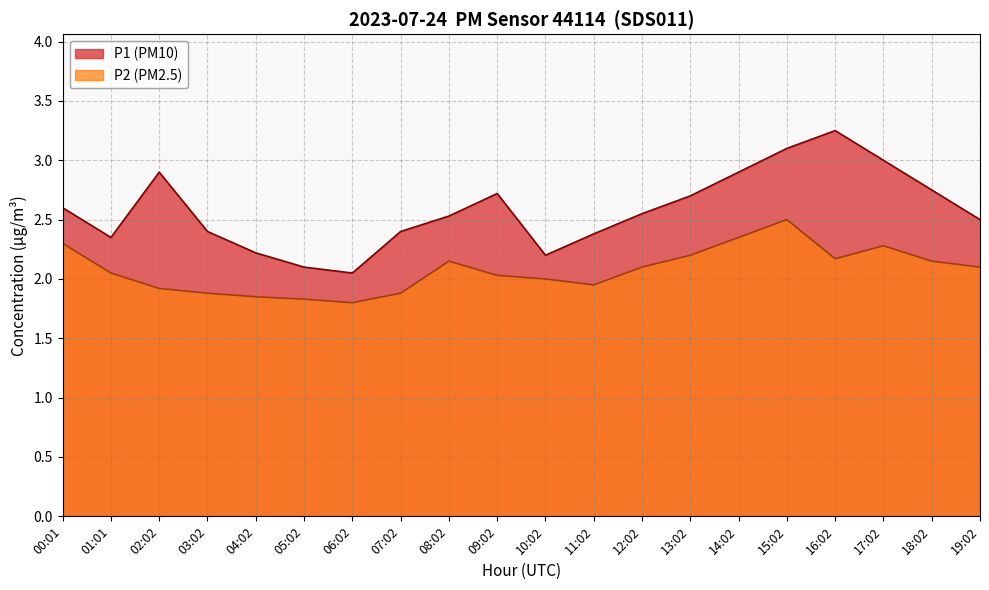

Is it true that P1 equals 0.7 at 01:01?

False